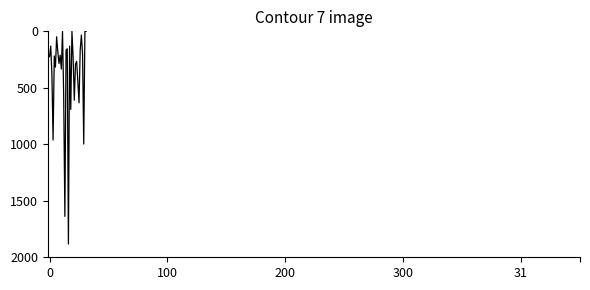

What is the difference between the maximum and minimum values?

1883.1